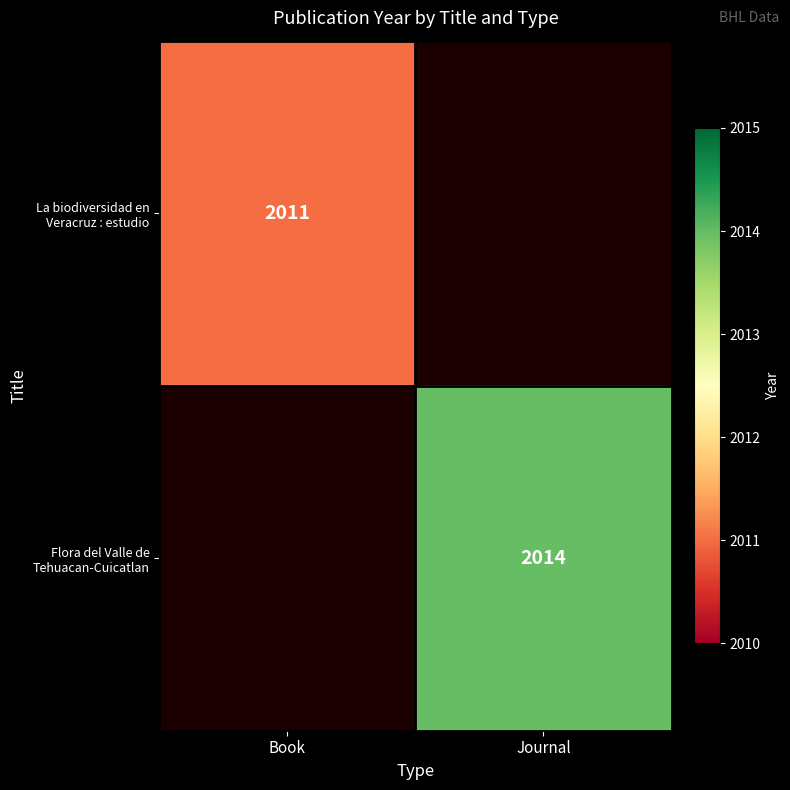

The La biodiversidad en Veracruz : estudio series shows 3250 at Book. True or false?

False